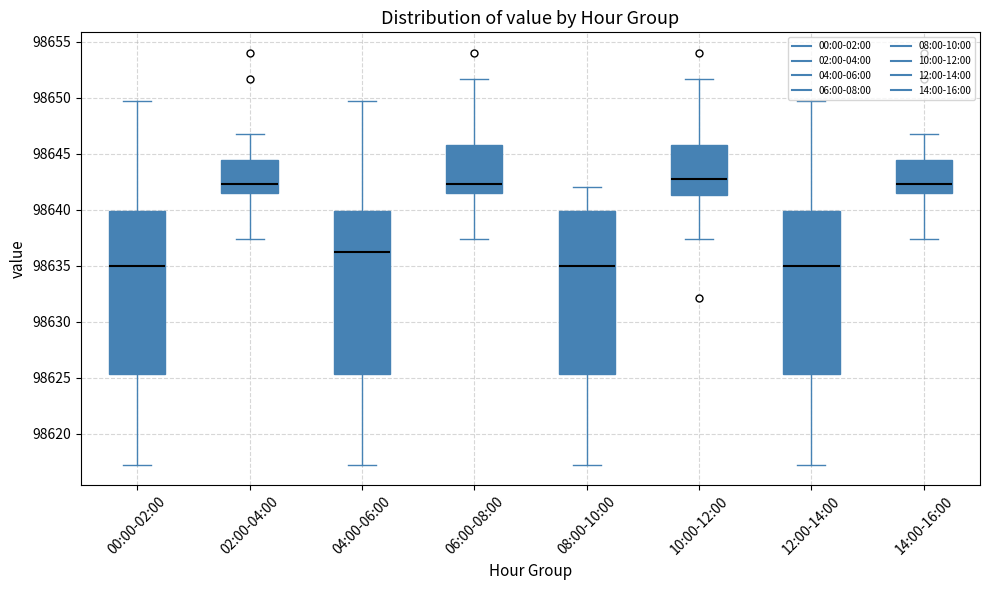

Reading left to right, read every box against the y-axis: the position of its median line, the range the box covers, and the ends of its whiskers. The values are not printed on the chart, so give them approximately, as read against the axis.

00:00-02:00: median 98635.0, box 98625.5 to 98640.0, whiskers 98617.0 to 98649.5
02:00-04:00: median 98642.5, box 98641.5 to 98644.5, whiskers 98637.5 to 98647.0
04:00-06:00: median 98636.0, box 98625.5 to 98640.0, whiskers 98617.0 to 98649.5
06:00-08:00: median 98642.5, box 98641.5 to 98646.0, whiskers 98637.5 to 98651.5
08:00-10:00: median 98635.0, box 98625.5 to 98640.0, whiskers 98617.0 to 98642.0
10:00-12:00: median 98642.5, box 98641.5 to 98646.0, whiskers 98637.5 to 98651.5
12:00-14:00: median 98635.0, box 98625.5 to 98640.0, whiskers 98617.0 to 98649.5
14:00-16:00: median 98642.5, box 98641.5 to 98644.5, whiskers 98637.5 to 98647.0